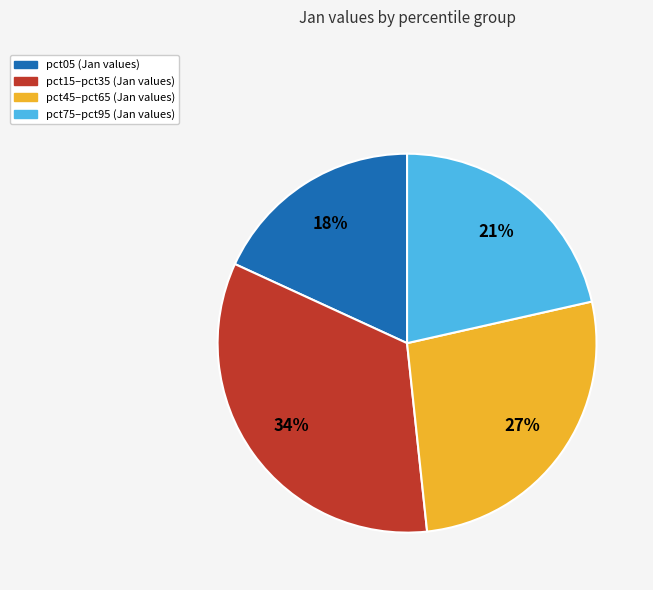

Is there a majority slice in this chart?

No